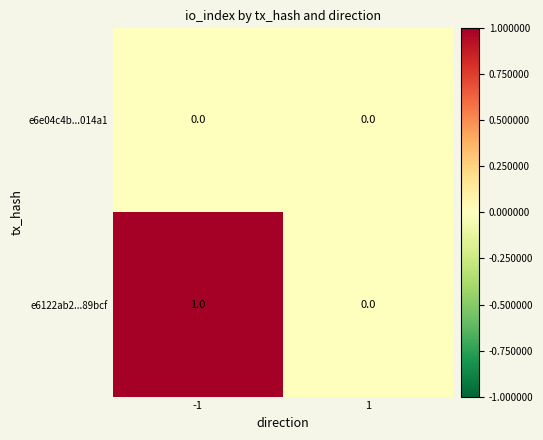

Between -1 and 1, which series saw the biggest shift?

e6122ab2...89bcf